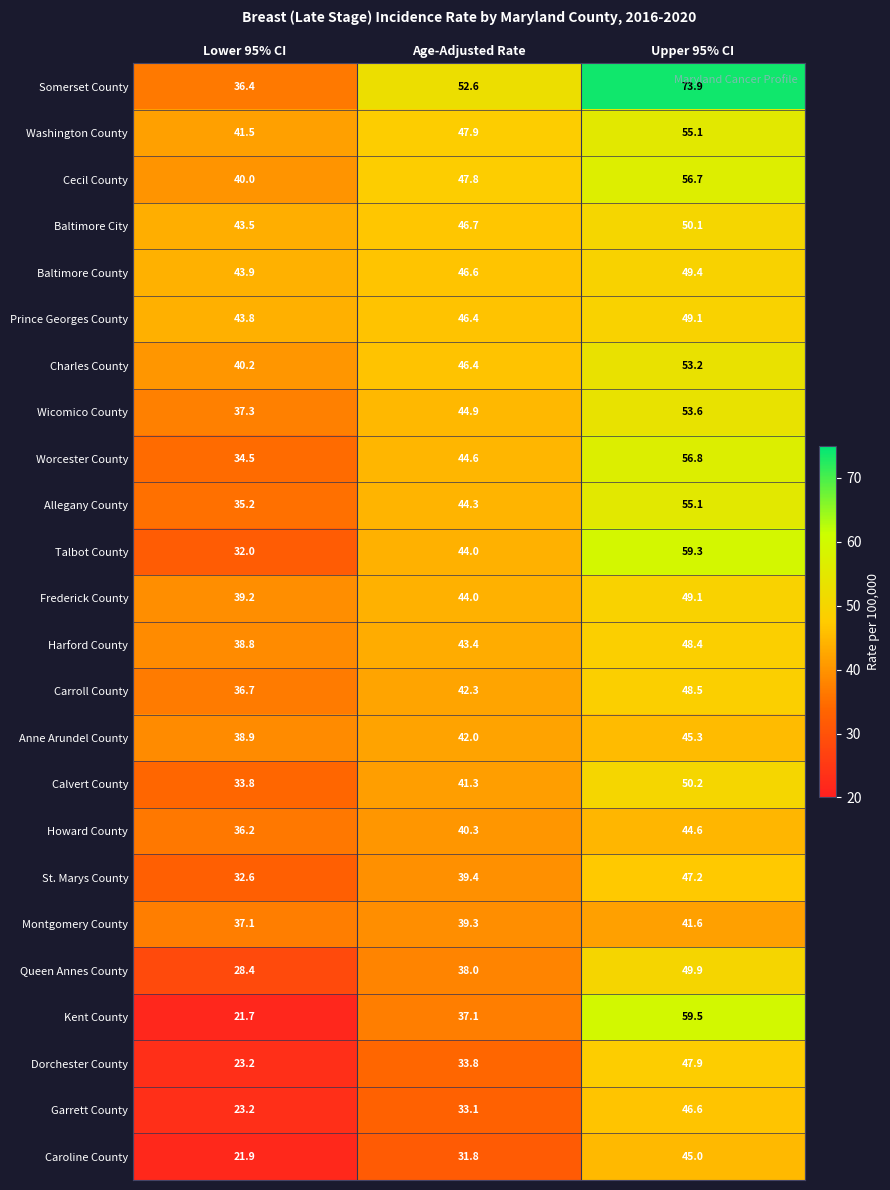

Rank the categories by Charles County value from highest to lowest.

Upper 95% CI, Age-Adjusted Rate, Lower 95% CI